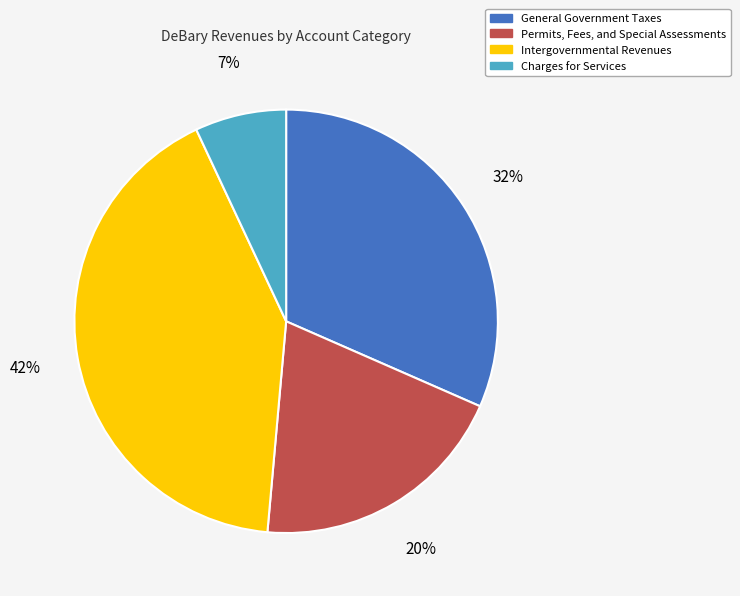

True or false: Permits, Fees, and Special Assessments accounts for 20% of the total.

True